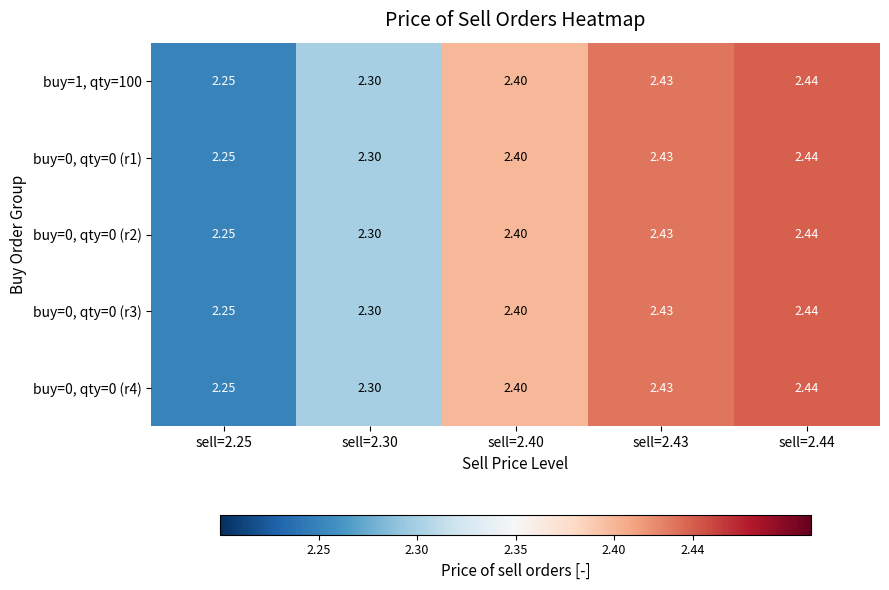

Is the value of buy=0, qty=0 (r1) at sell=2.30 greater than the value of buy=0, qty=0 (r3) at sell=2.44?

No